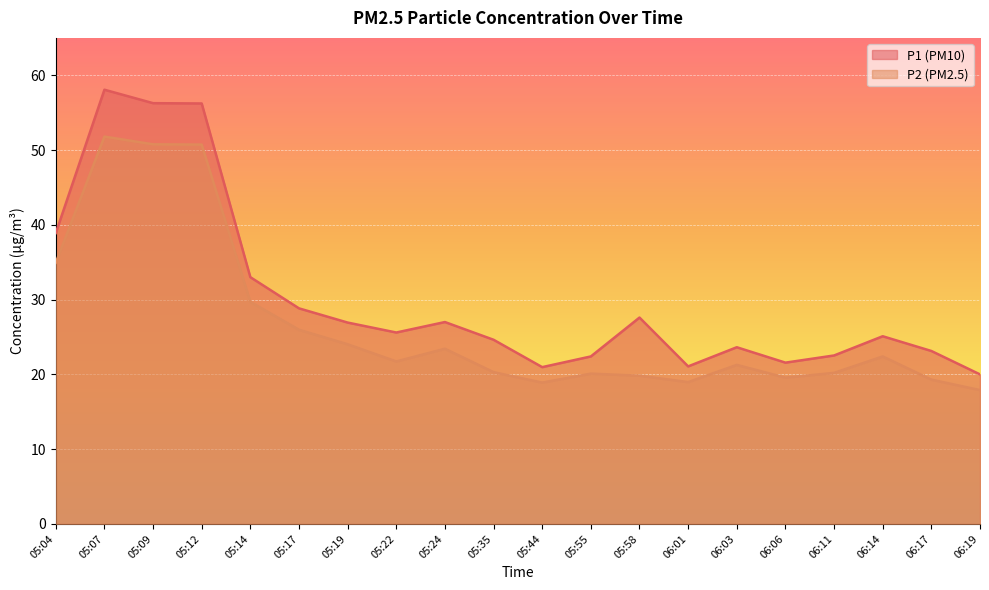

Reading right to left, transcribe all the data shown in this chart.

P1: 06:19=20.0	06:17=23.1	06:14=25.1	06:11=22.5	06:06=21.6	06:03=23.6	06:01=21.1	05:58=27.6	05:55=22.4	05:44=21.0	05:35=24.6	05:24=27.0	05:22=25.6	05:19=26.9	05:17=28.8	05:14=33.0	05:12=56.2	05:09=56.3	05:07=58.1	05:04=38.9
P2: 06:19=17.9	06:17=19.3	06:14=22.4	06:11=20.2	06:06=19.6	06:03=21.3	06:01=19.0	05:58=19.8	05:55=20.1	05:44=18.9	05:35=20.3	05:24=23.4	05:22=21.7	05:19=24.0	05:17=26.0	05:14=29.7	05:12=50.7	05:09=50.8	05:07=51.8	05:04=34.9